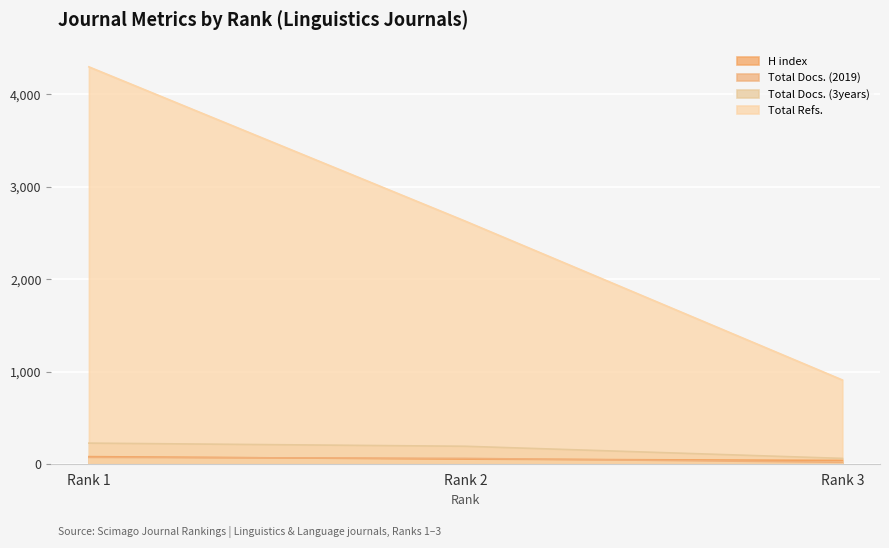

Reading left to right, what are all the values shown in this chart?

H index: 82	55	41
Total Docs. (2019): 74	63	21
Total Docs. (3years): 228	194	63
Total Refs.: 4297	2627	911